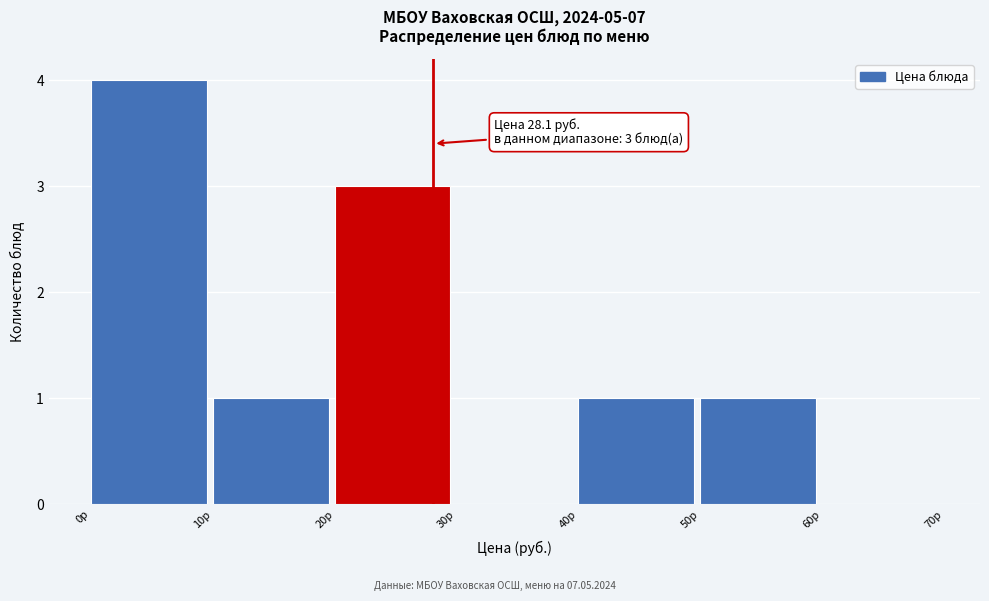

Over which range of the x-axis is the bar tallest?

0 to 10